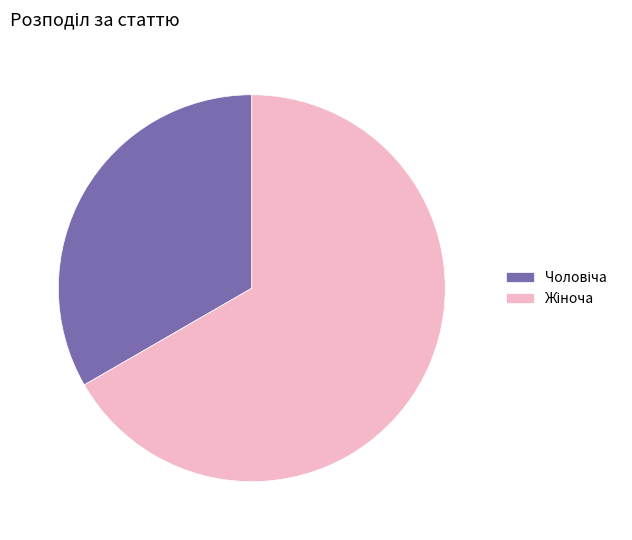

Is there any slice that represents more than half of the pie?

Yes